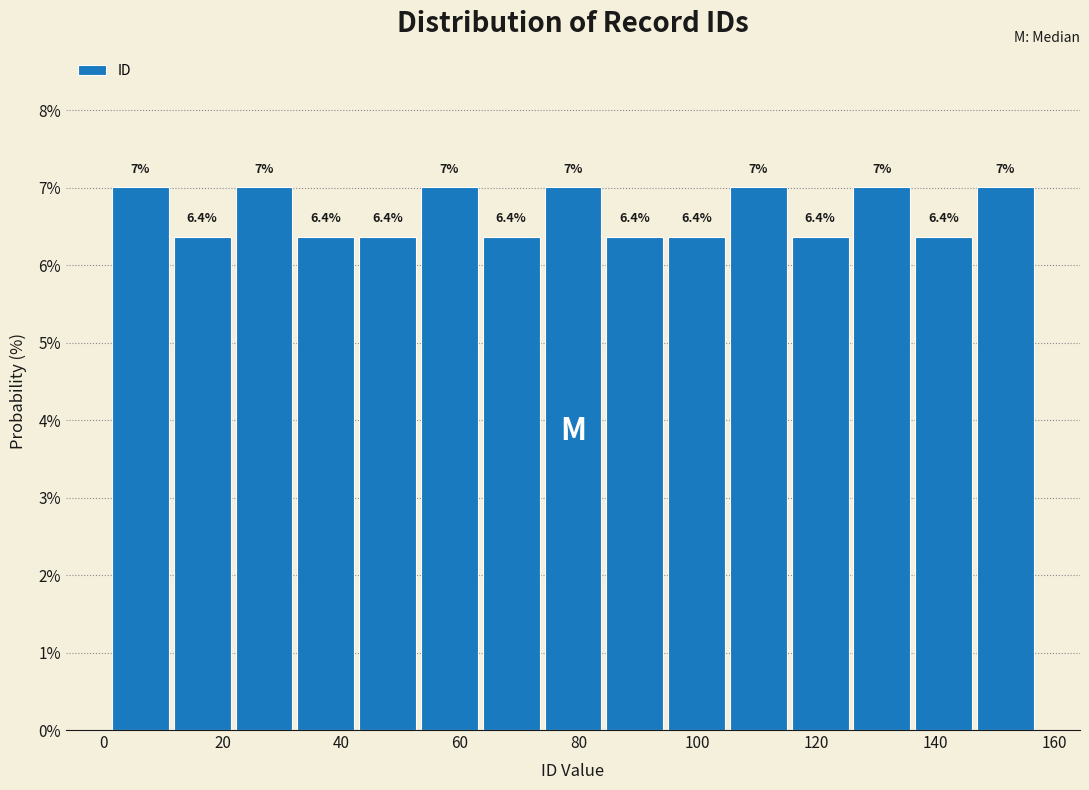

What is the height of the bar covering 84.2 to 94.6 on the x-axis? The bar edges are not printed on the chart, so give them approximately, as read against the axis.

6.4